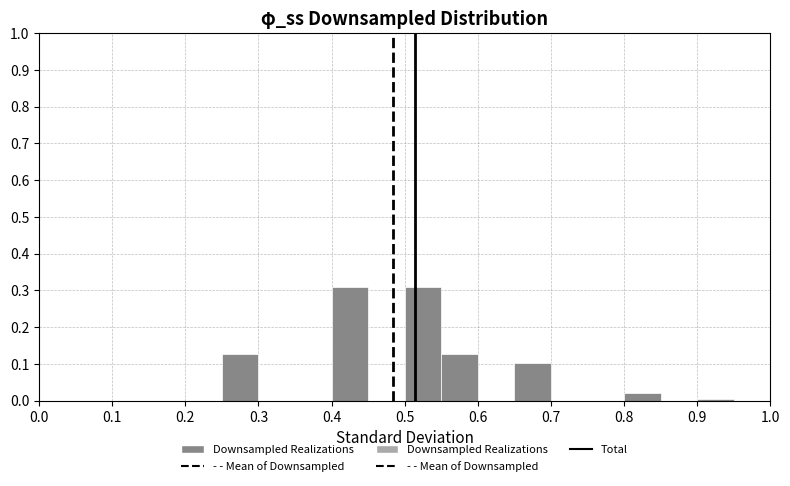

Reading left to right, transcribe this chart: for each bar, give the range it covers on the x-axis and its height. The values are not printed on the chart, so give them approximately, as read against the axis.

0.00 to 0.05: 0
0.05 to 0.10: 0
0.10 to 0.15: 0
0.15 to 0.20: 0
0.20 to 0.25: 0
0.25 to 0.30: 0.13
0.30 to 0.35: 0
0.35 to 0.40: 0
0.40 to 0.45: 0.31
0.45 to 0.50: 0
0.50 to 0.55: 0.31
0.55 to 0.60: 0.13
0.60 to 0.65: 0
0.65 to 0.70: 0.10
0.70 to 0.75: 0
0.75 to 0.80: 0
0.80 to 0.85: 0.02
0.85 to 0.90: 0
0.90 to 0.95: under 0.01
0.95 to 1.00: 0